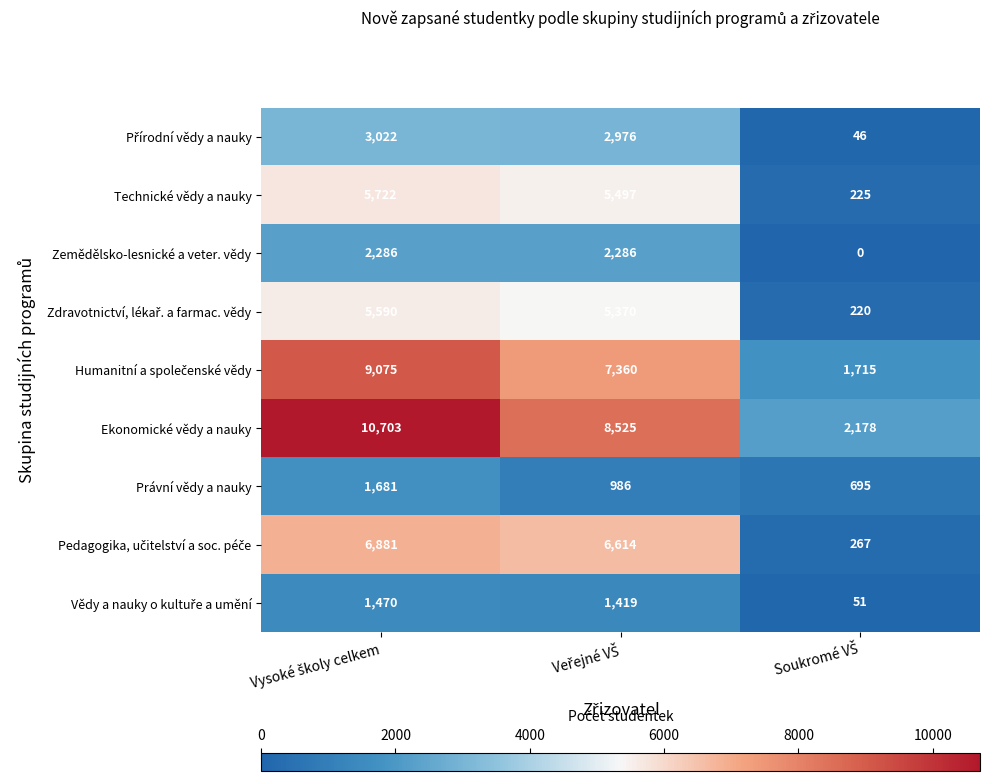

Which series has the largest range (max minus min)?

Ekonomické vědy a nauky